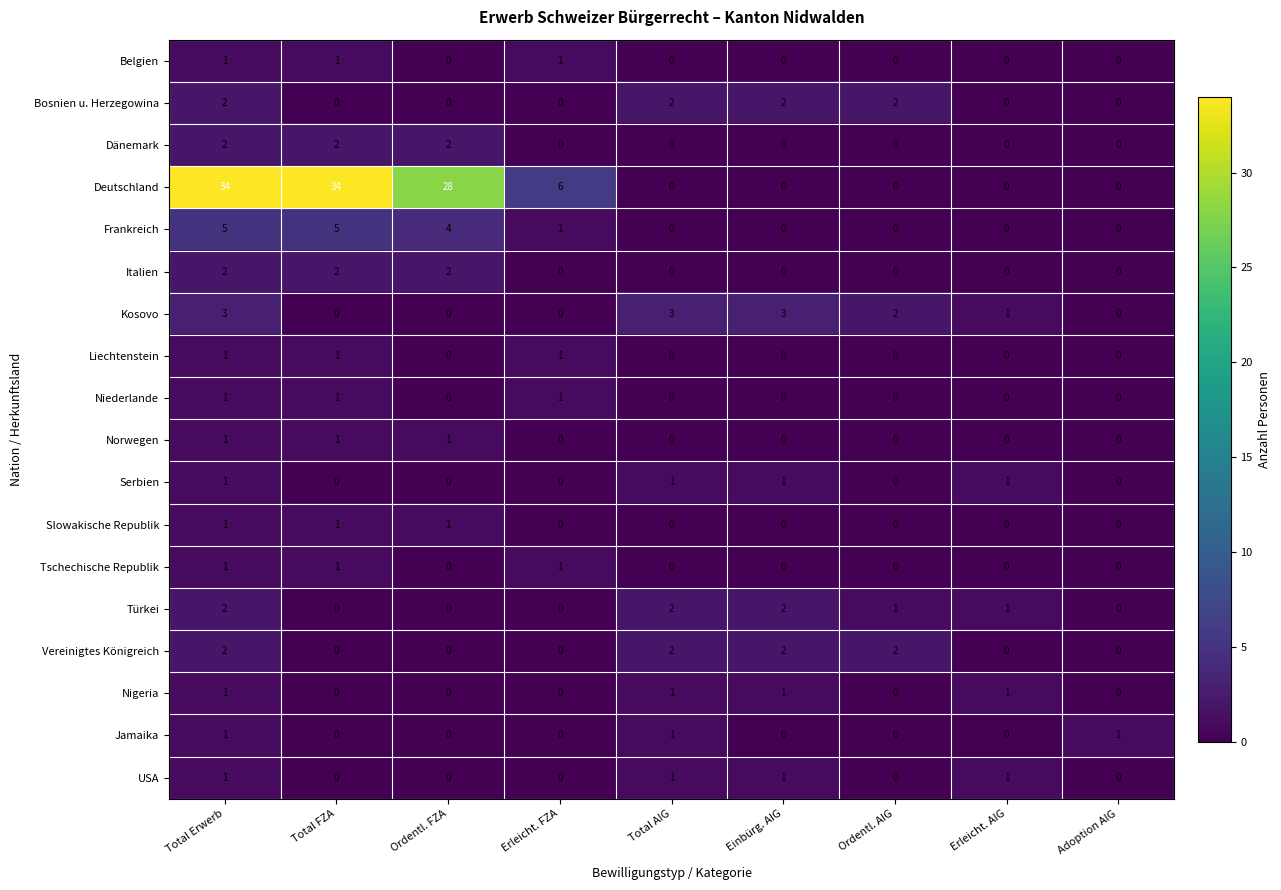

What is the maximum value for Frankreich?

5